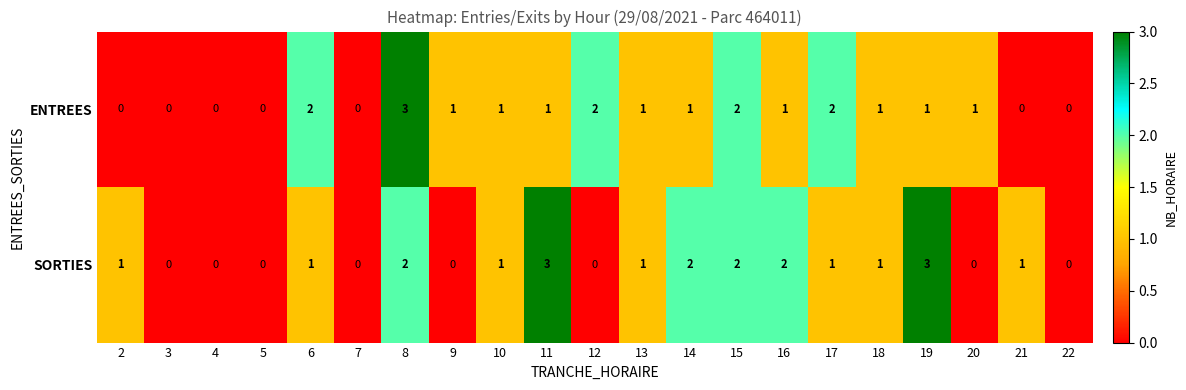

Between 8 and 18, which series saw the biggest shift?

ENTREES